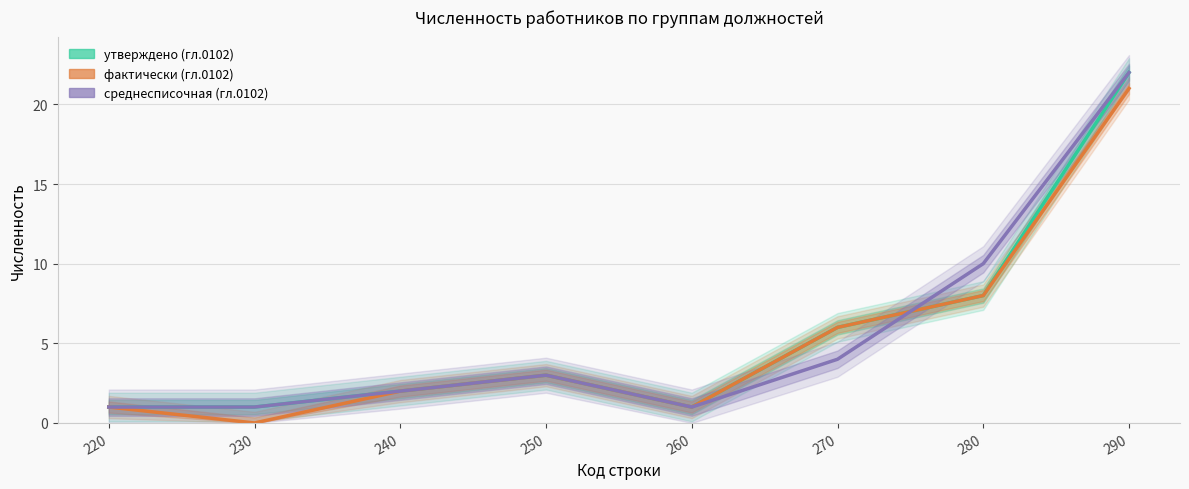

The value of утверждено (гл.0102) at 290 is 22. True or false?

True